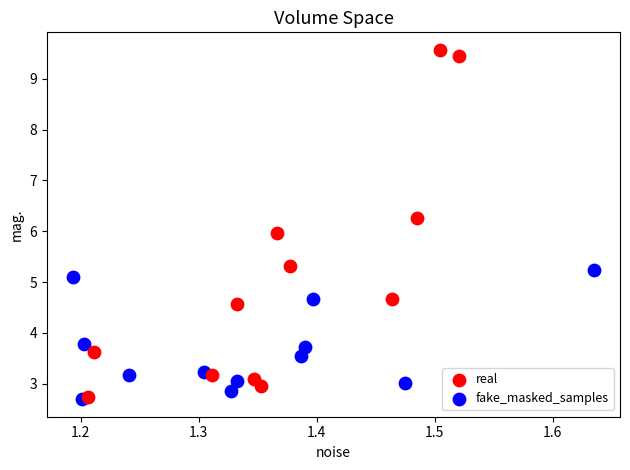

Which series has the widest spread of Y values?

real